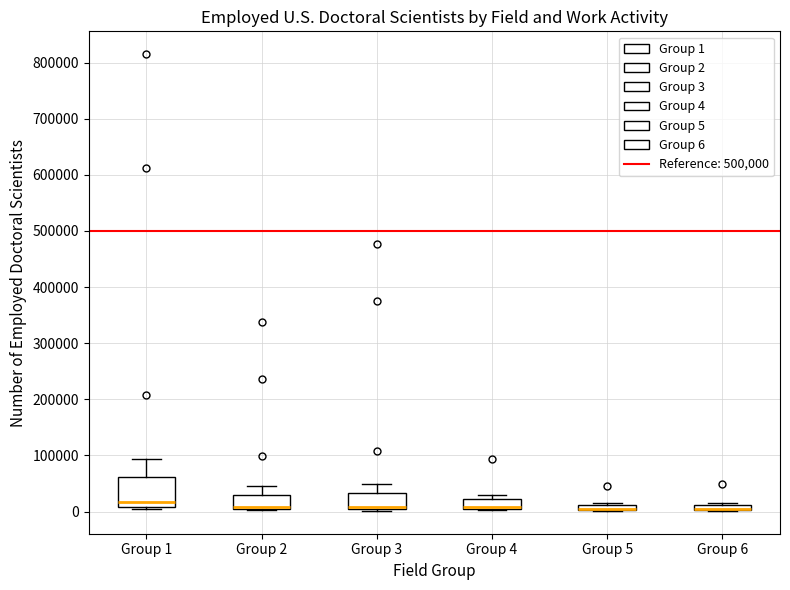

Comparing the boxes themselves (not the whiskers), which one is the tallest?

Group 1